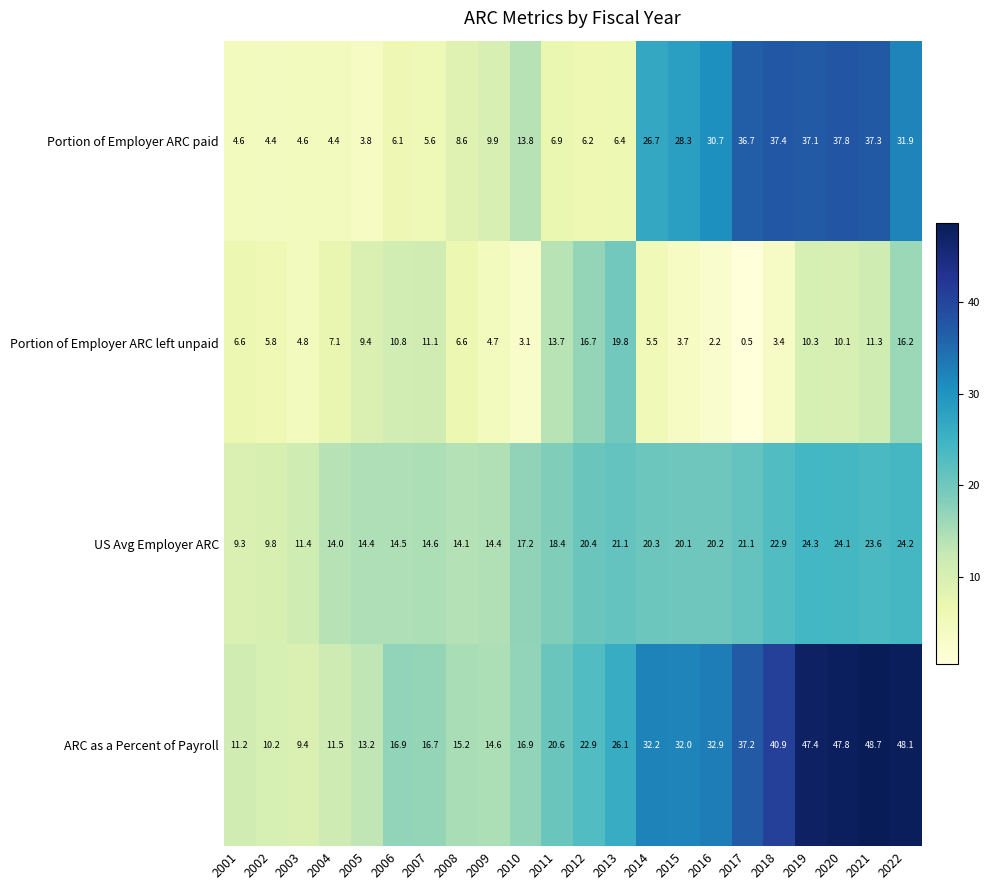

What is the greatest value displayed?

48.7